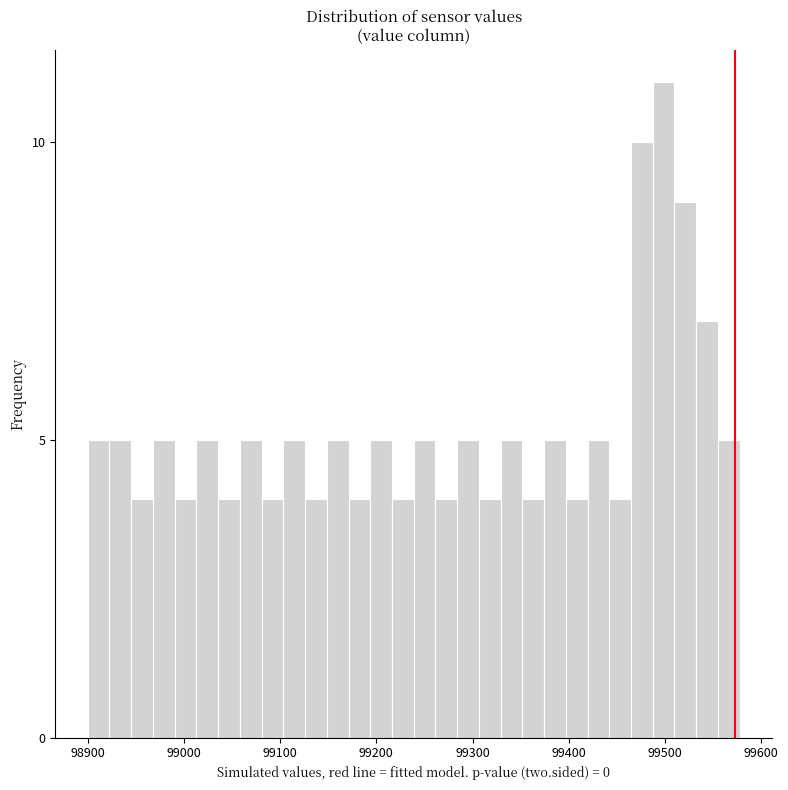

Around what value on the x-axis is the tallest bar? Give the approximate position of its centre, as read against the axis.

99500